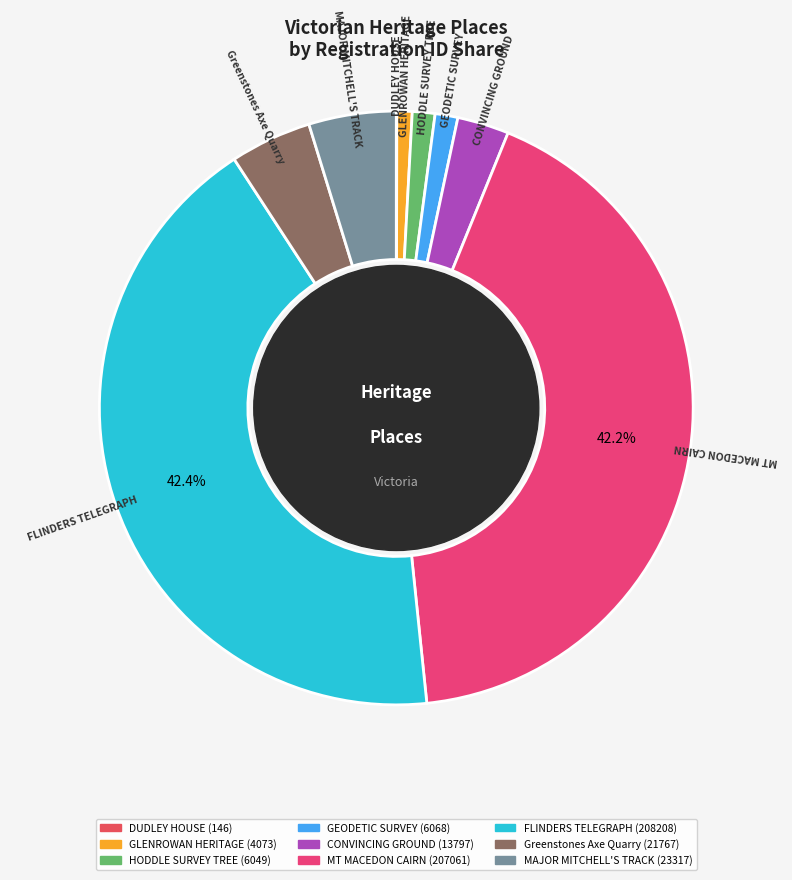

Does any single category account for the majority?

No